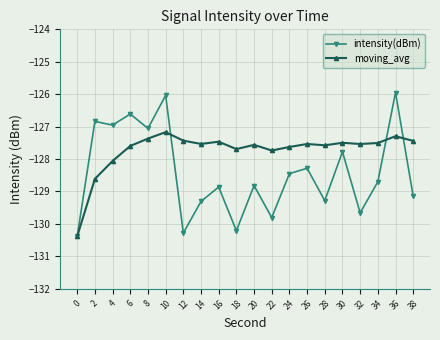

How many lines are shown in the chart?

2